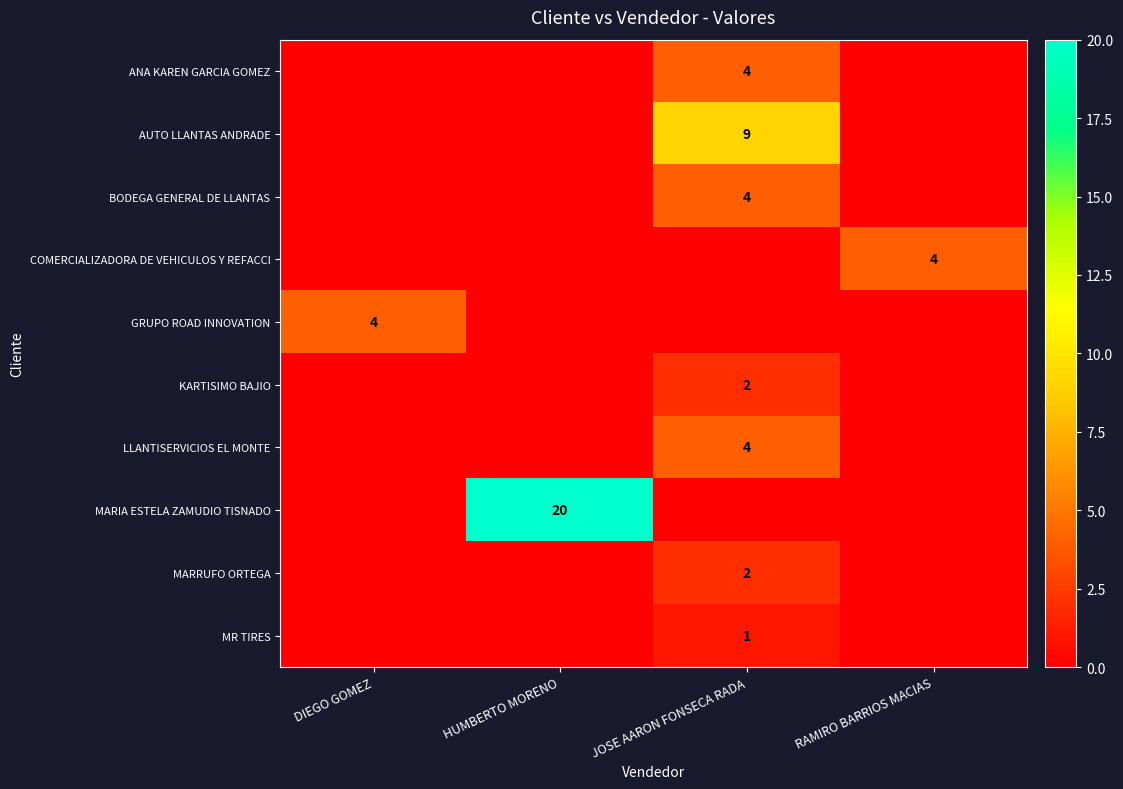

The MR TIRES series shows 1 at JOSE AARON FONSECA RADA. True or false?

True